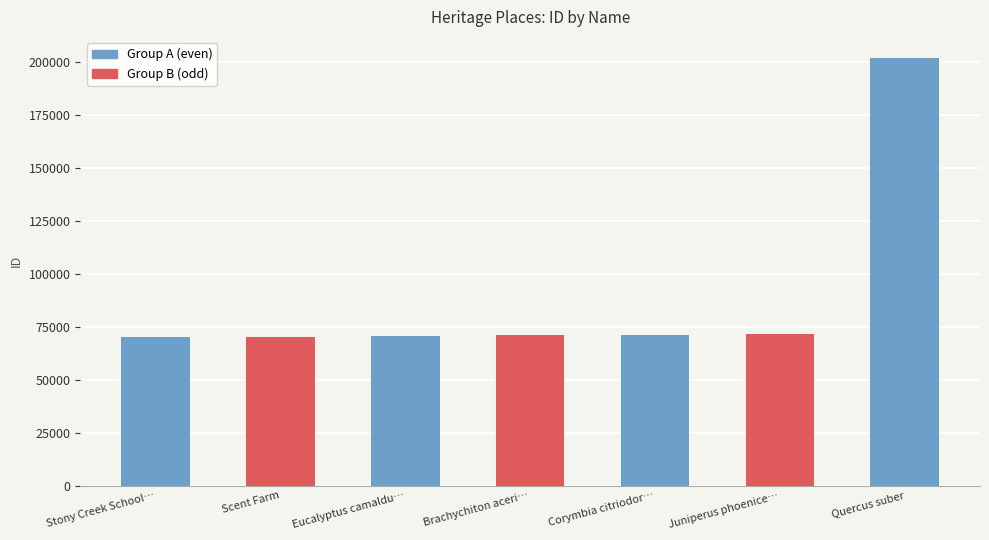

Are the bars horizontal?

No